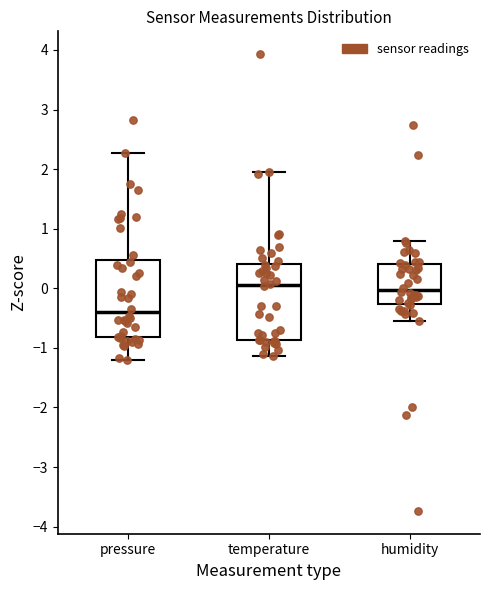

Reading left to right, transcribe this box plot: for each box, give where its median line is, the range the box spans, and where its two whiskers end, as read against the y-axis. The values are not printed on the chart, so give them approximately, as read against the axis.

pressure: median -0.4, box -0.8 to 0.5, whiskers -1.2 to 2.3
temperature: median 0.1, box -0.9 to 0.4, whiskers -1.1 to 2.0
humidity: median 0.0, box -0.3 to 0.4, whiskers -0.6 to 0.8